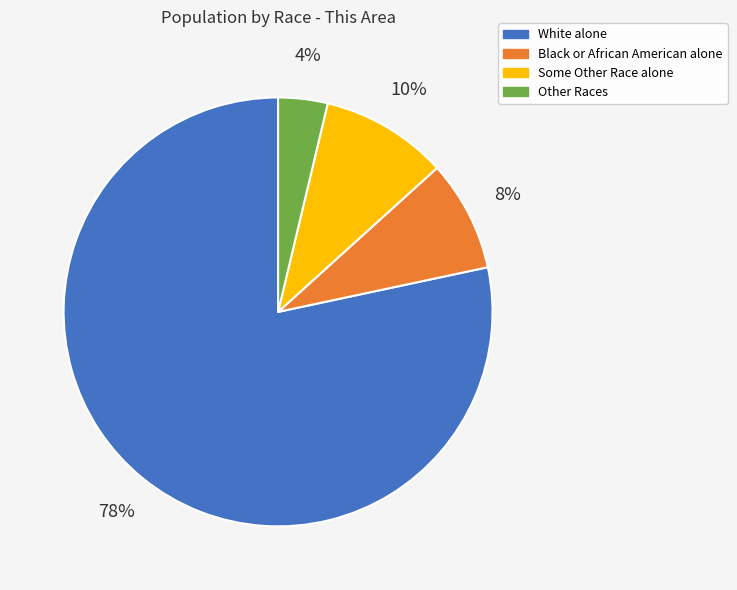

Do Some Other Race alone and Black or African American alone together represent more than half of the pie?

No